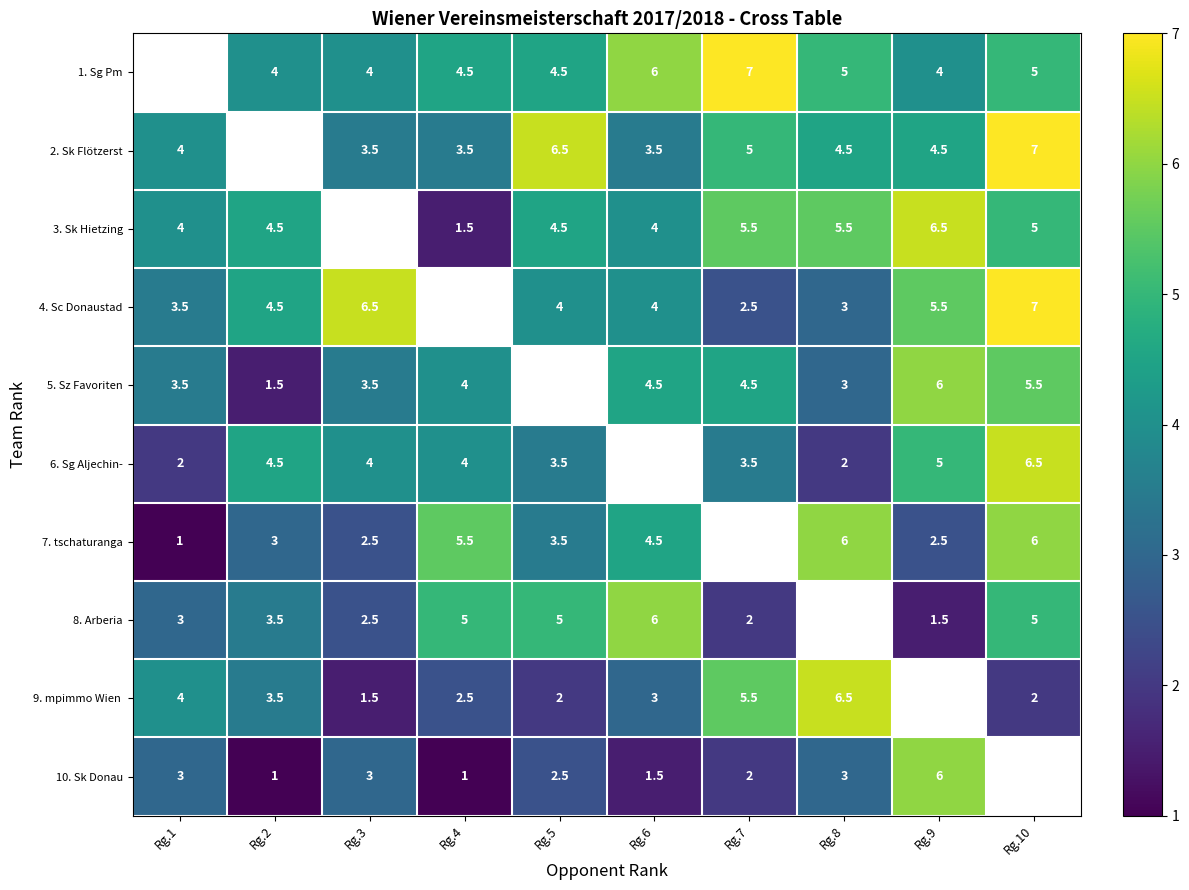

The value of 7. tschaturanga at Rg.3 is 4.0. True or false?

False